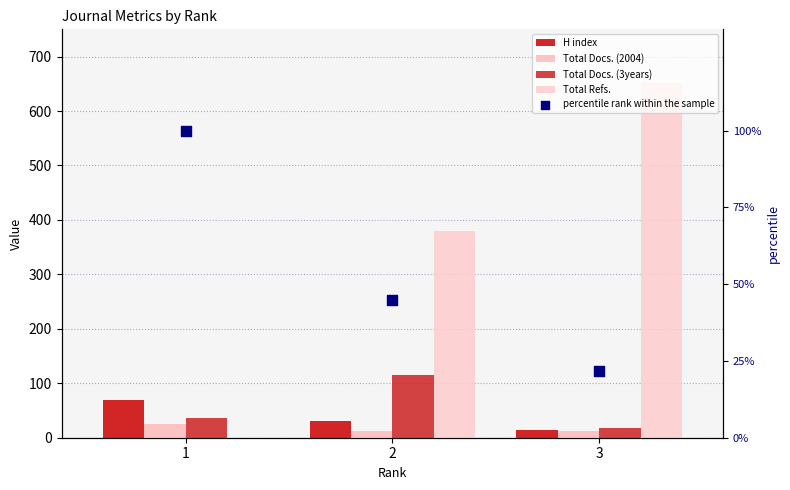

At which category is the sum across all series the highest?

3